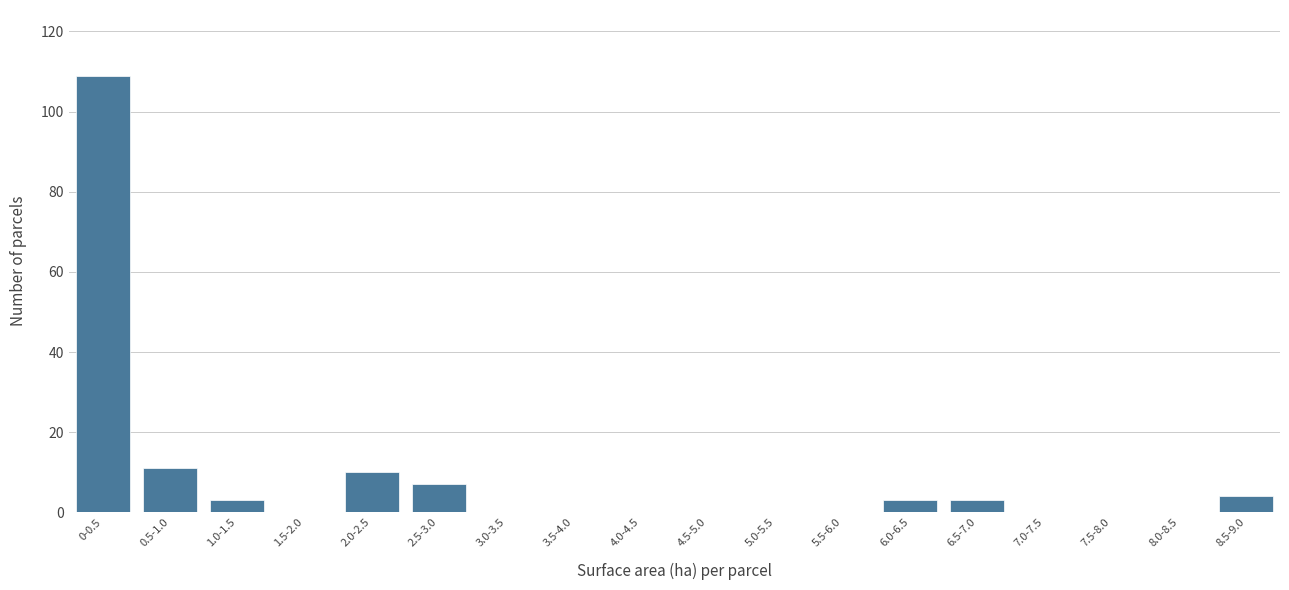

Reading left to right, what are all the values shown in this chart?

0-0.5=109	0.5-1.0=11	1.0-1.5=3	1.5-2.0=0	2.0-2.5=10	2.5-3.0=7	3.0-3.5=0	3.5-4.0=0	4.0-4.5=0	4.5-5.0=0	5.0-5.5=0	5.5-6.0=0	6.0-6.5=3	6.5-7.0=3	7.0-7.5=0	7.5-8.0=0	8.0-8.5=0	8.5-9.0=4